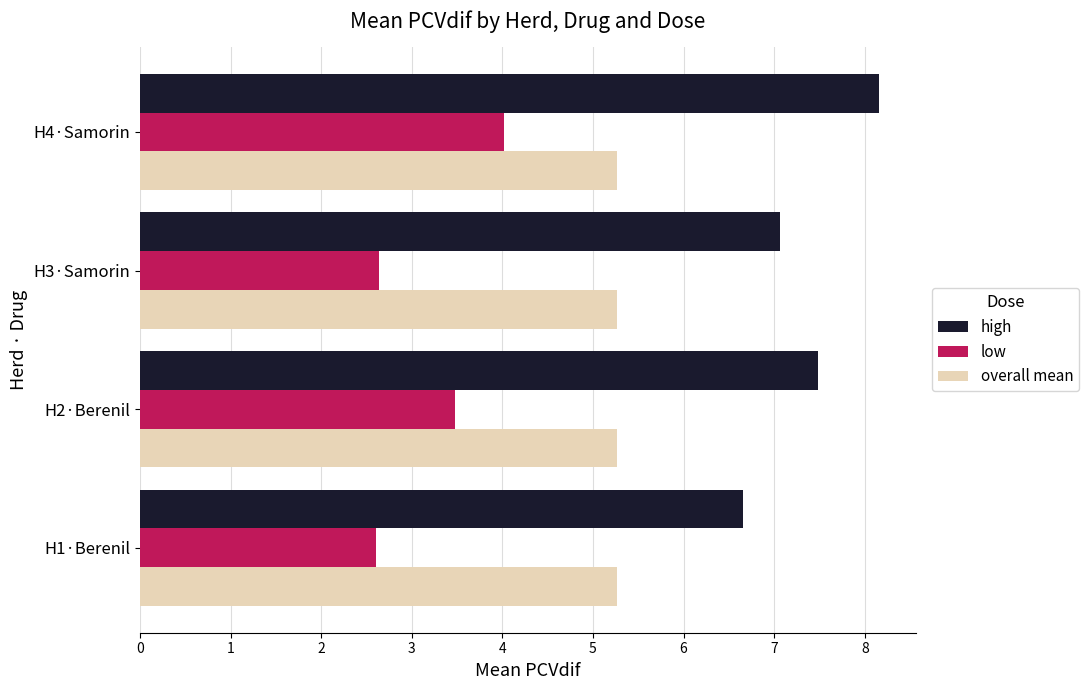

Count the number of data series in this chart.

3